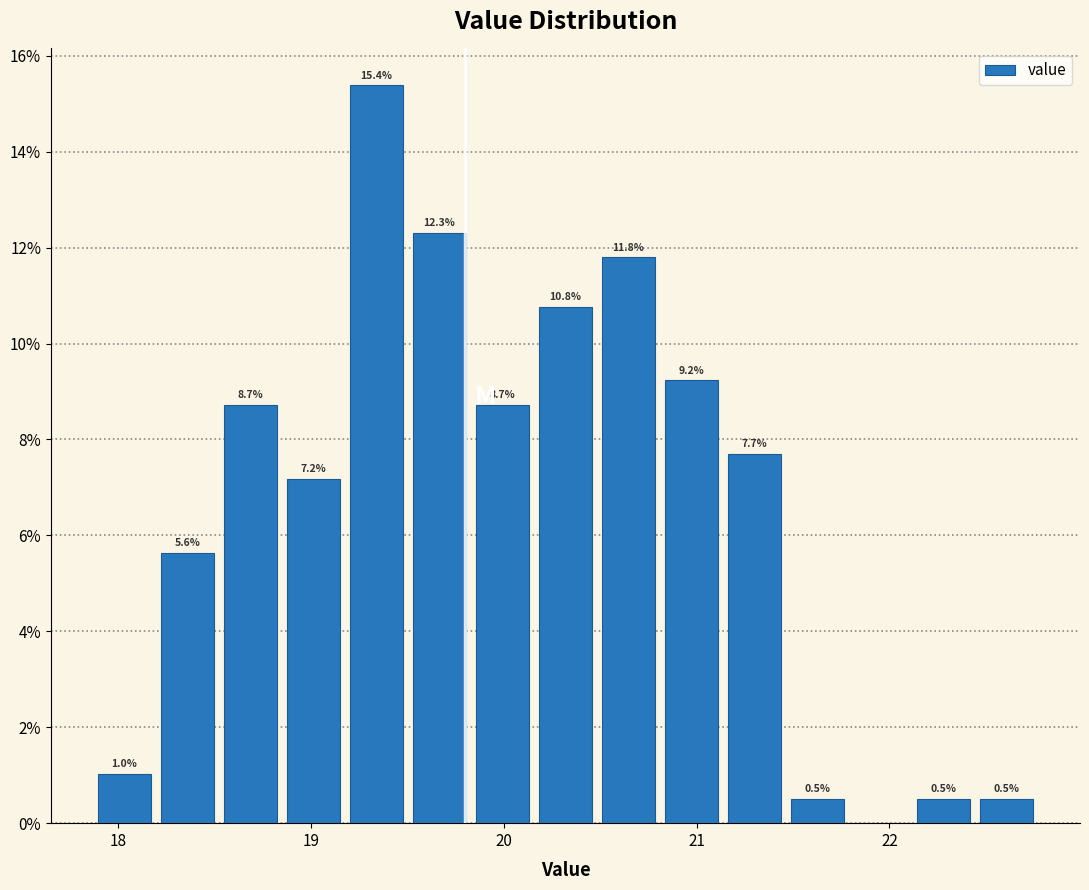

Around what value on the x-axis is the tallest bar? Give the approximate position of its centre, as read against the axis.

19.3